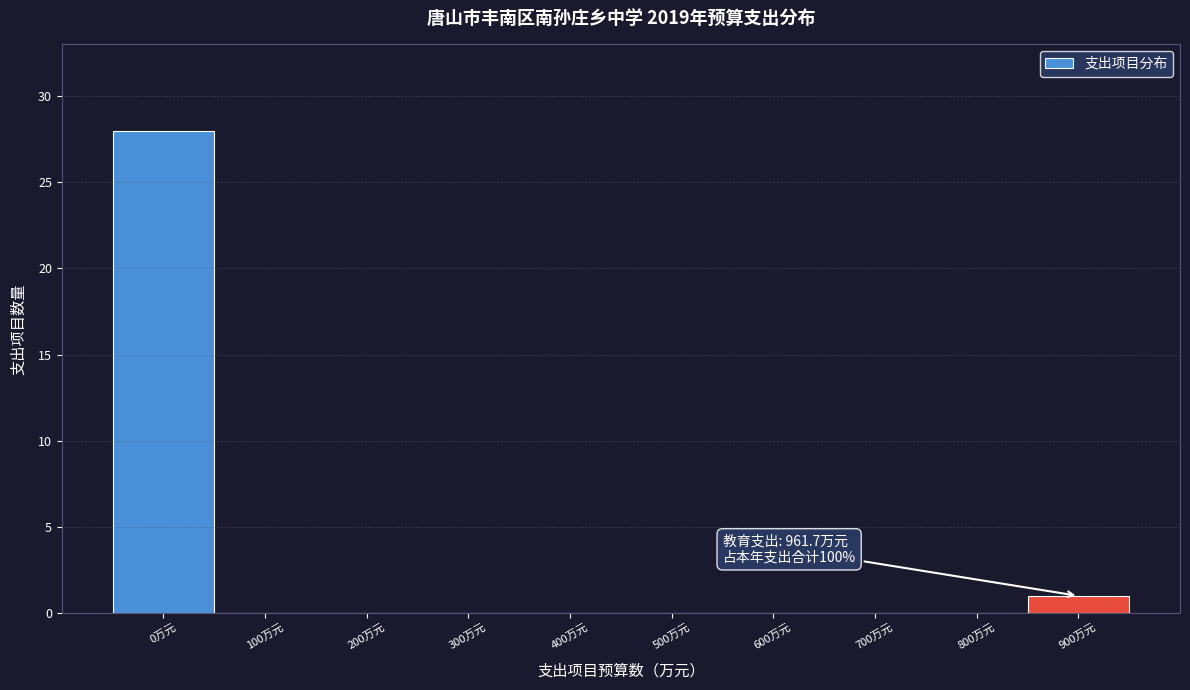

Reading right to left, transcribe all the data shown in this chart.

900万元=1	800万元=0	700万元=0	600万元=0	500万元=0	400万元=0	300万元=0	200万元=0	100万元=0	0万元=28